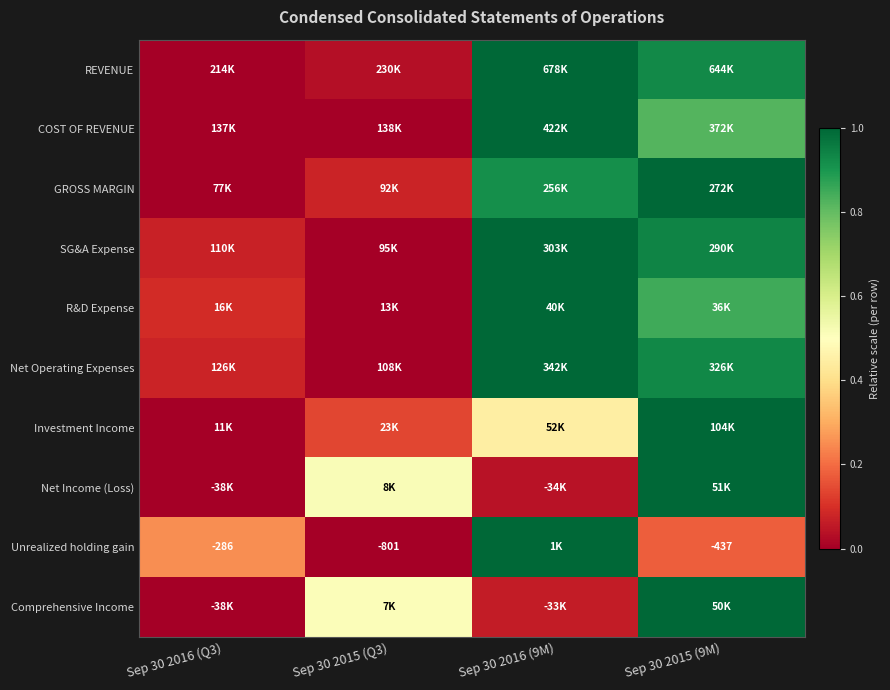

The Net Income (Loss) series shows -0.5 at Sep 30 2016 (Q3). True or false?

False